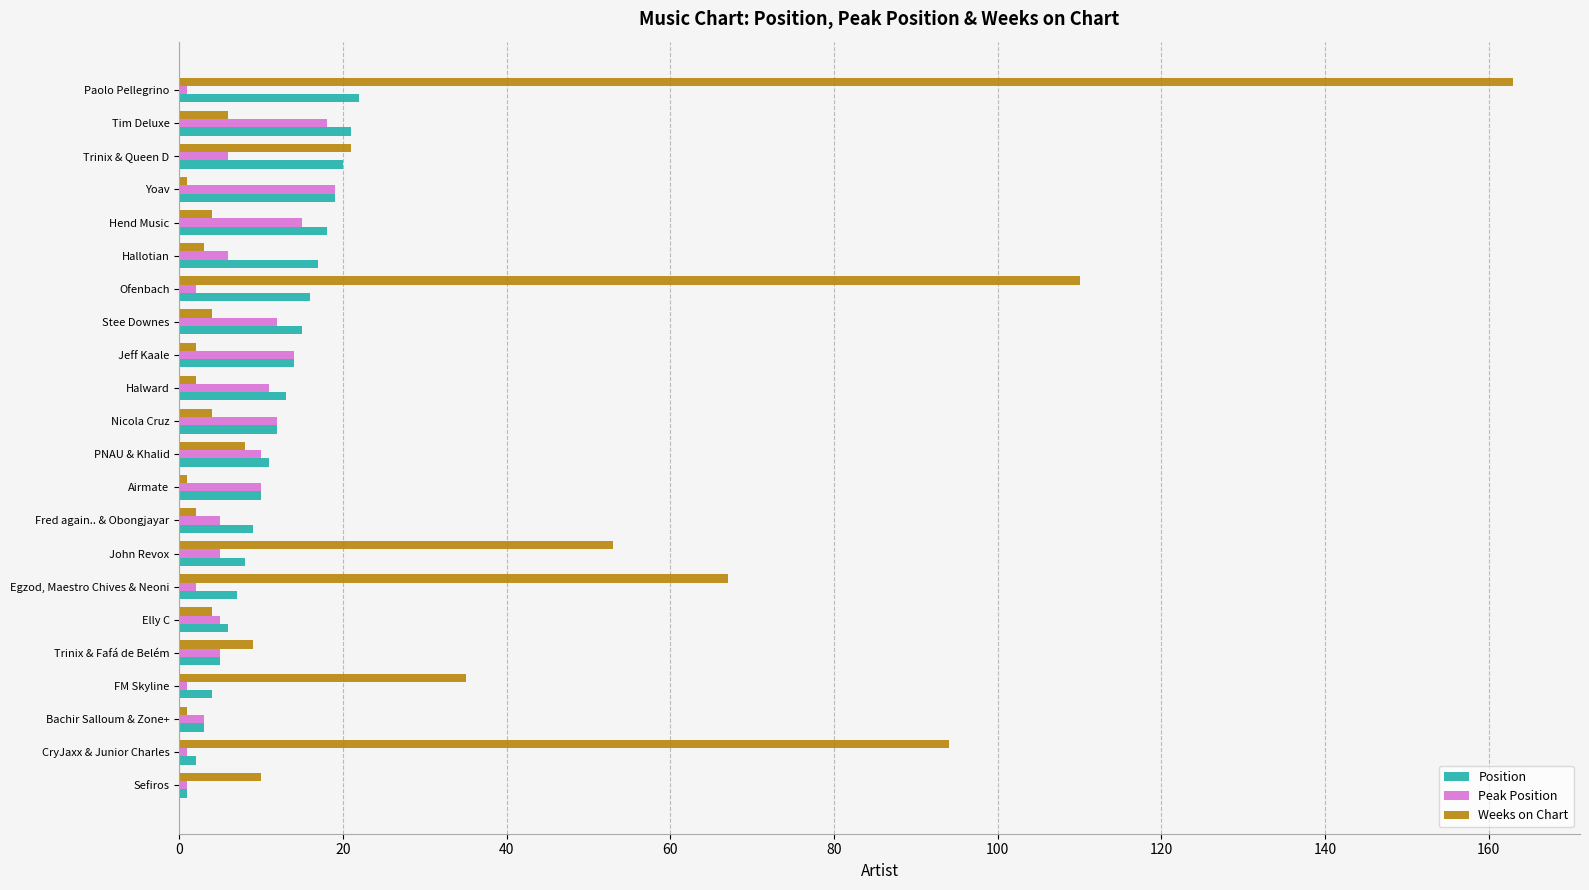

Which series has the largest range (max minus min)?

Weeks on Chart